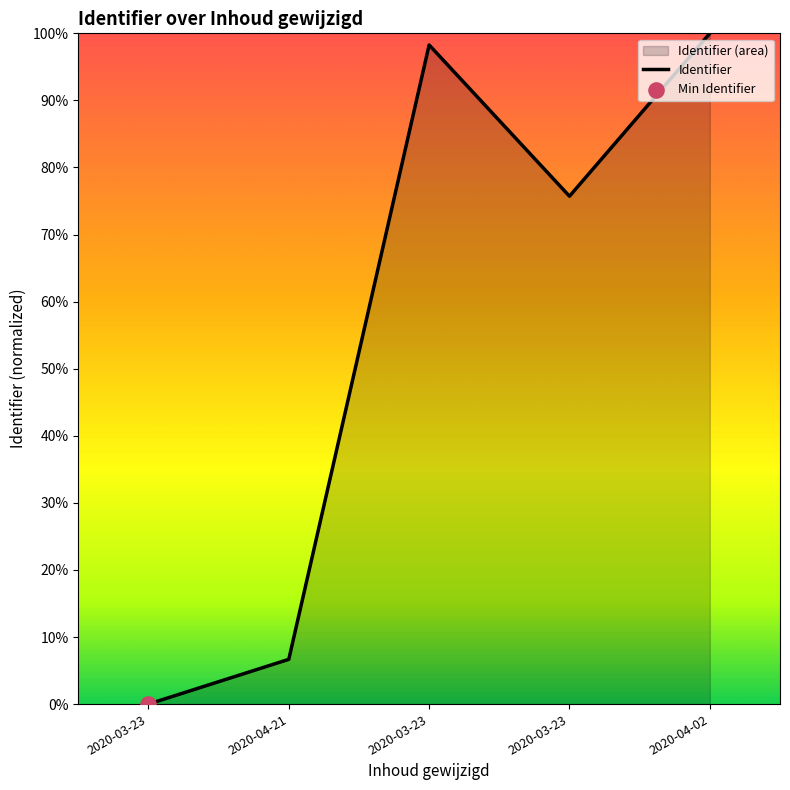

What is the change in value from 2020-04-21 to 2020-03-23?

+69.0